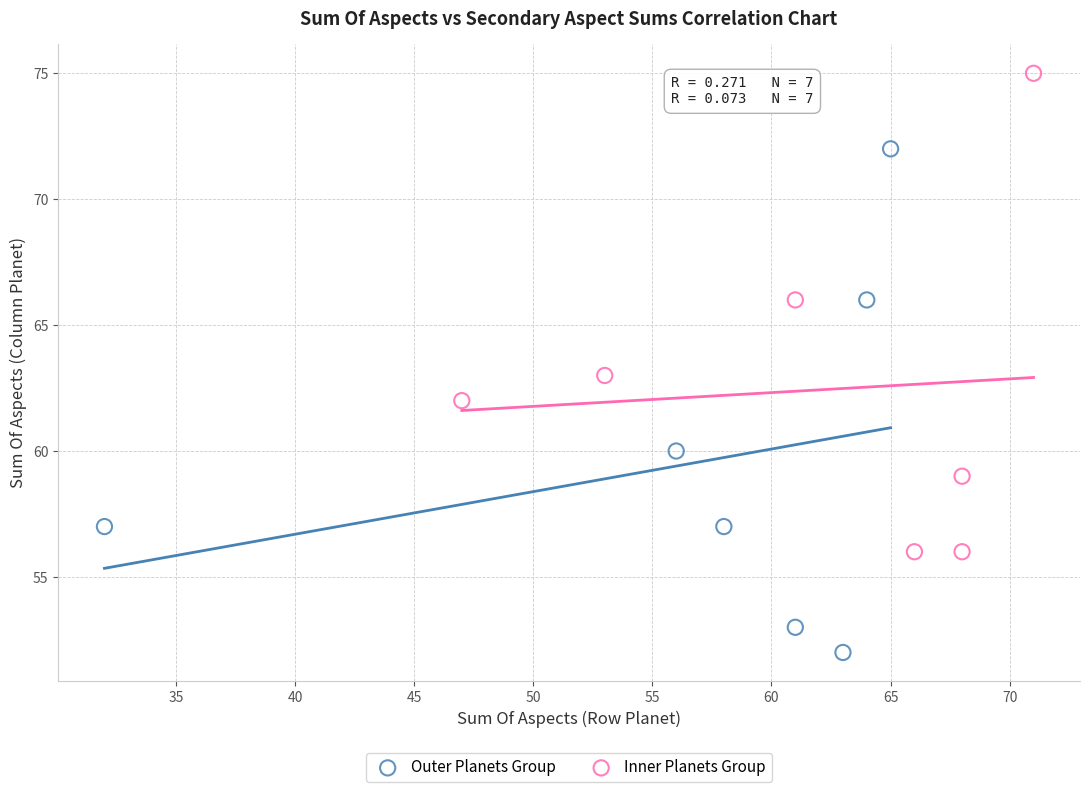

Which series has the largest Y range (max minus min)?

Outer Planets Group